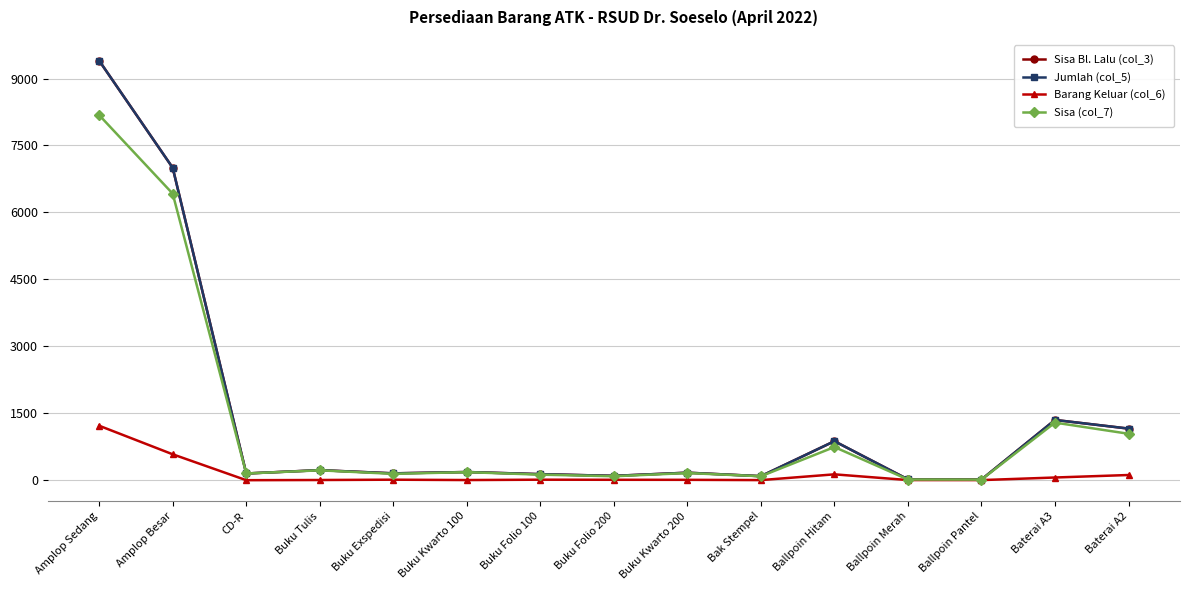

What is the maximum value for Sisa (col_7)?

8180